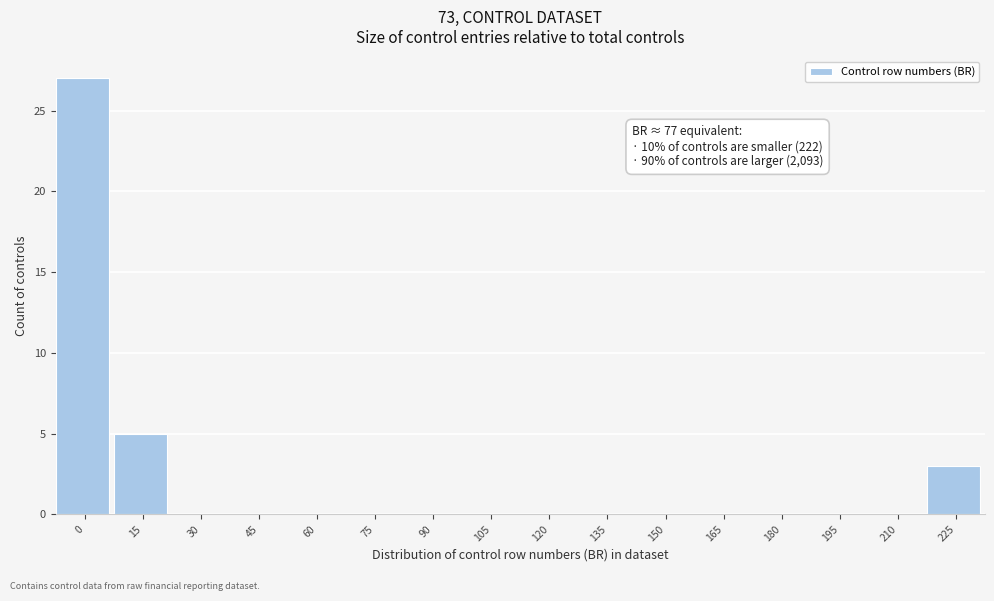

Reading left to right, extract all data points from this chart.

0=27	15=5	30=0	45=0	60=0	75=0	90=0	105=0	120=0	135=0	150=0	165=0	180=0	195=0	210=0	225=3